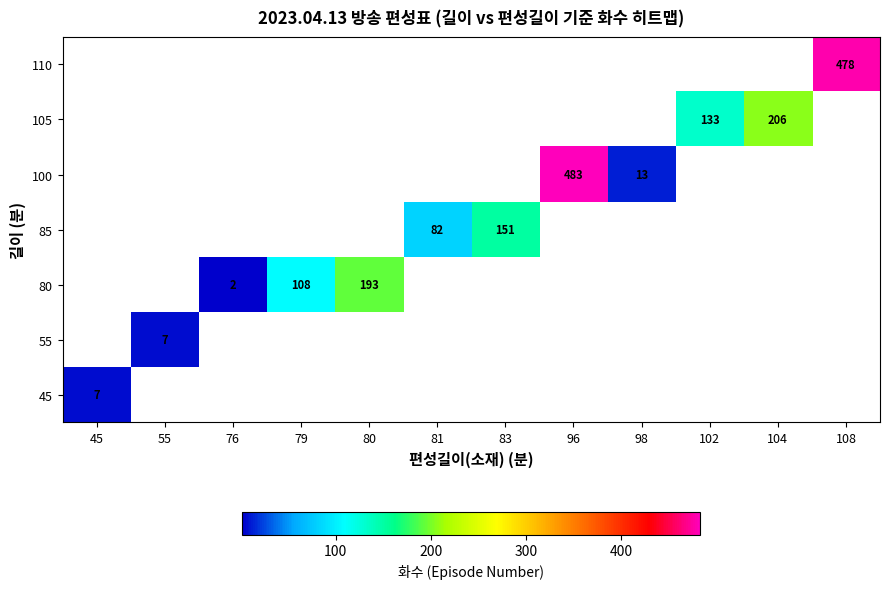

At how many categories does at least one series exceed 389?

2